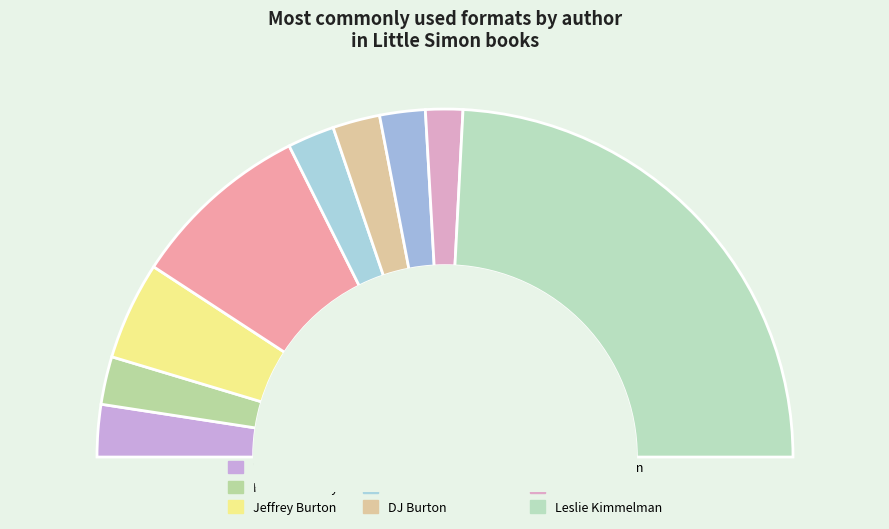

Between DJ Burton and Annemarie Riley Guertin, which is larger?

DJ Burton